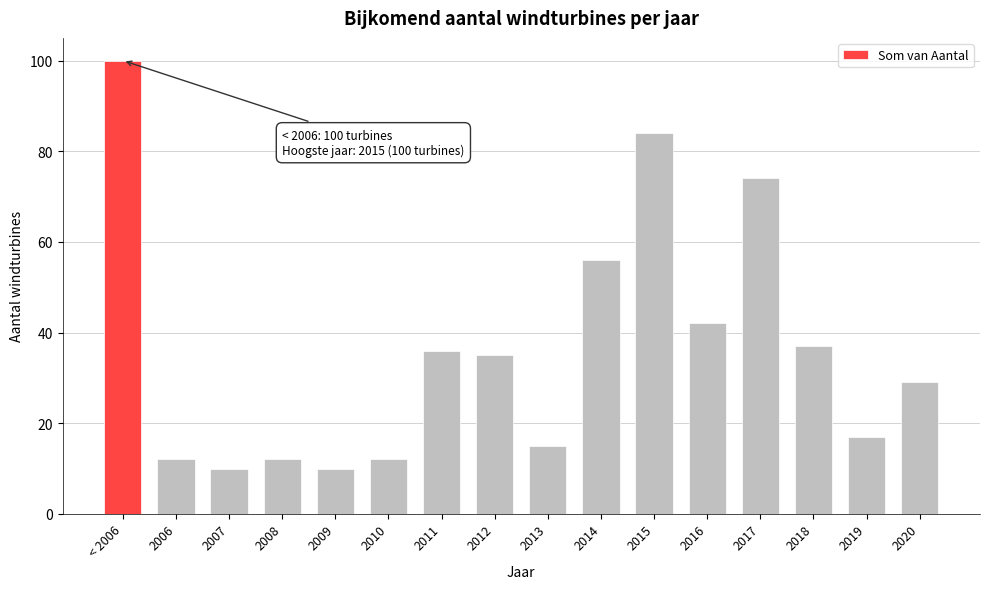

Reading left to right, what are all the values shown in this chart?

100	12	10	12	10	12	36	35	15	56	84	42	74	37	17	29